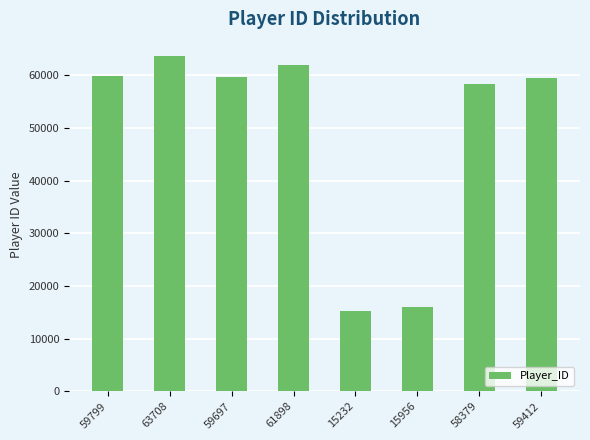

Read the value at 15956, to the nearest 50.

15950